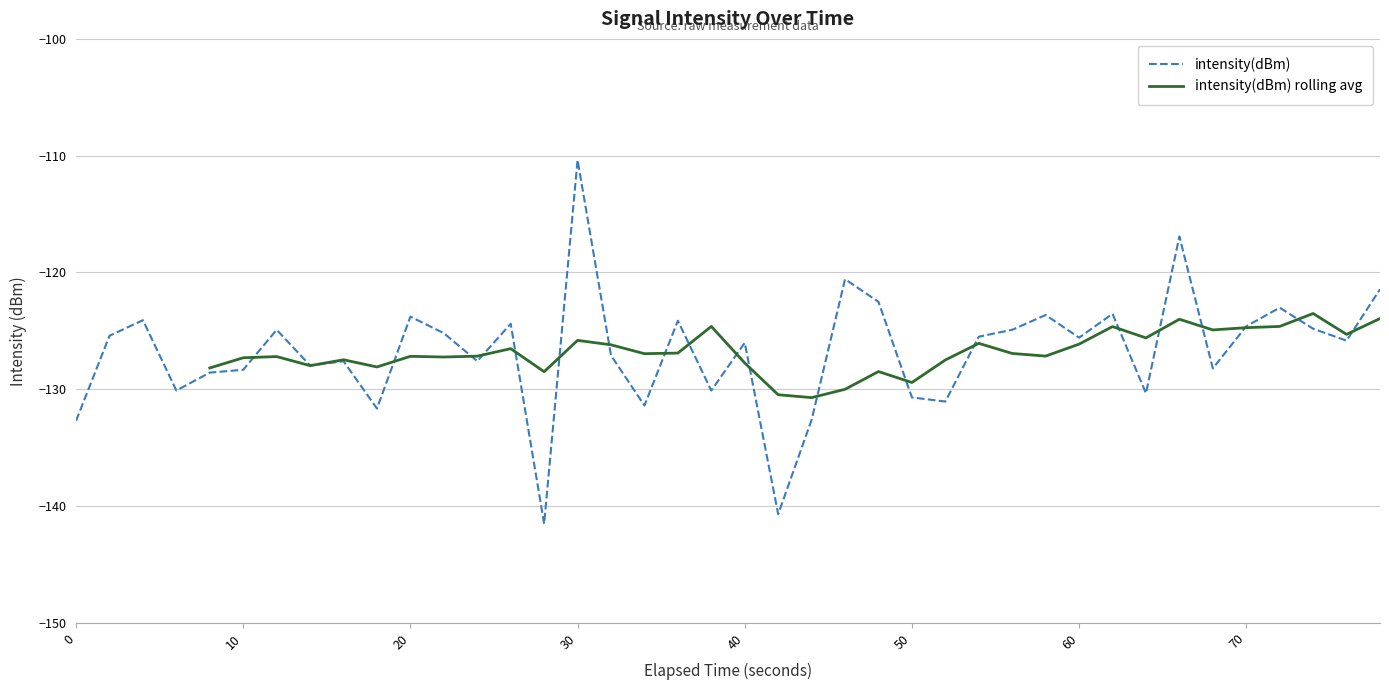

What is the minimum value for intensity(dBm)?

-141.5